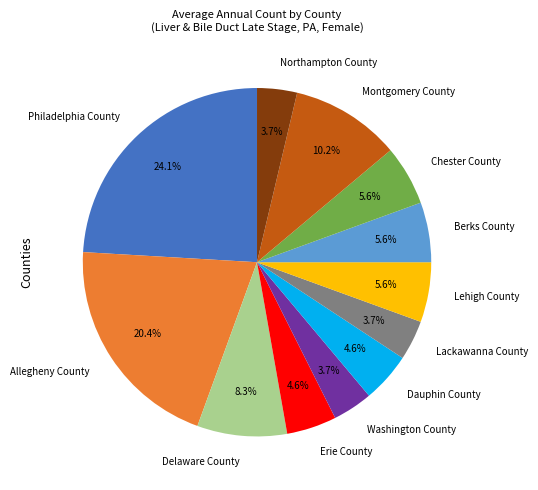

Between Lehigh County and Dauphin County, which is larger?

Lehigh County